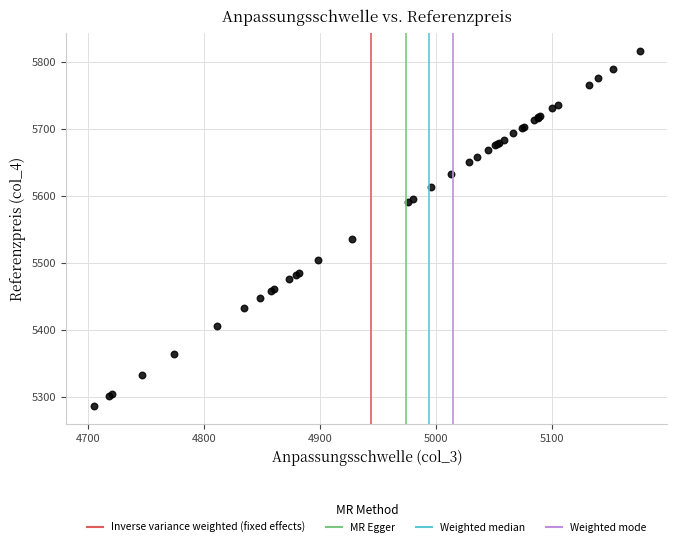

What Y value in the scatter plot is closest to 5551?

5536.3